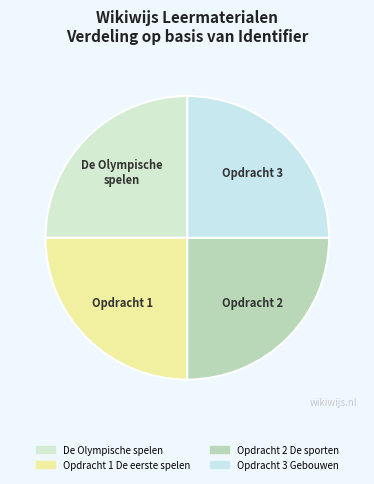

Count the number of slices in the pie.

4